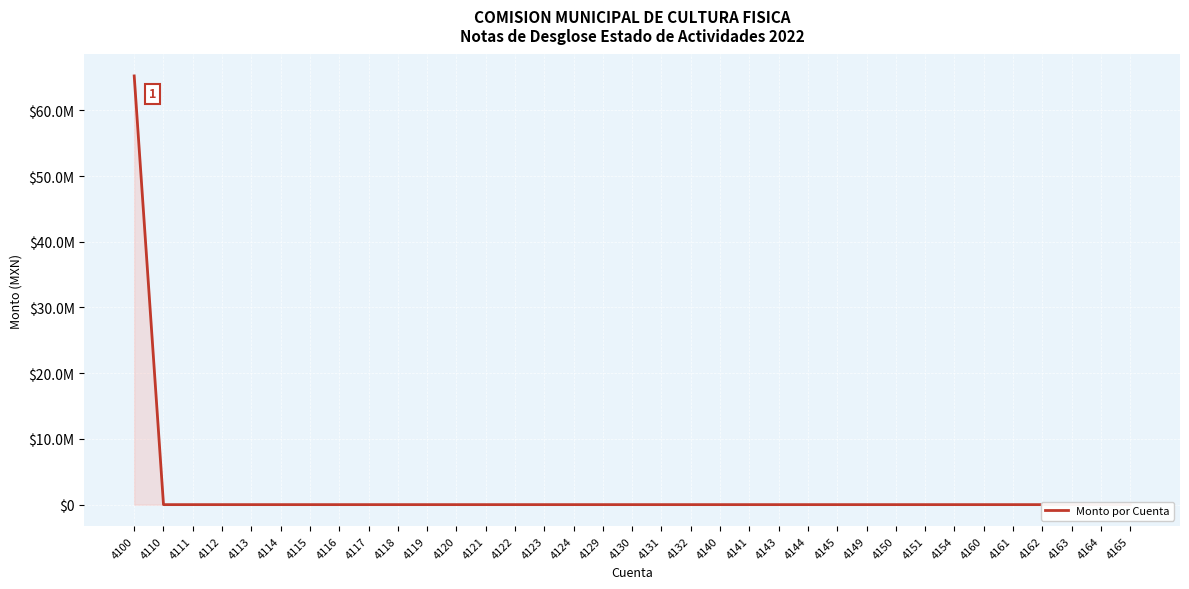

Reading left to right, what are all the values shown in this chart?

4100=65235764.7	4110=0.0	4111=0.0	4112=0.0	4113=0.0	4114=0.0	4115=0.0	4116=0.0	4117=0.0	4118=0.0	4119=0.0	4120=0.0	4121=0.0	4122=0.0	4123=0.0	4124=0.0	4129=0.0	4130=0.0	4131=0.0	4132=0.0	4140=0.0	4141=0.0	4143=0.0	4144=0.0	4145=0.0	4149=0.0	4150=0.0	4151=0.0	4154=0.0	4160=0.0	4161=0.0	4162=0.0	4163=0.0	4164=0.0	4165=0.0